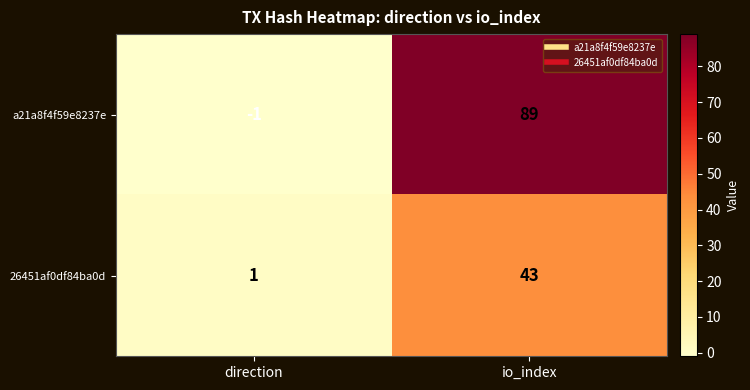

True or false: 26451af0df84ba0d has a value of 2 at direction.

False